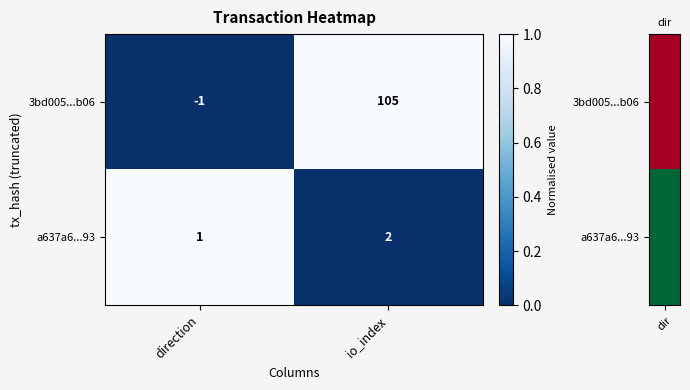

The 3bd005...b06 series shows 177 at io_index. True or false?

False